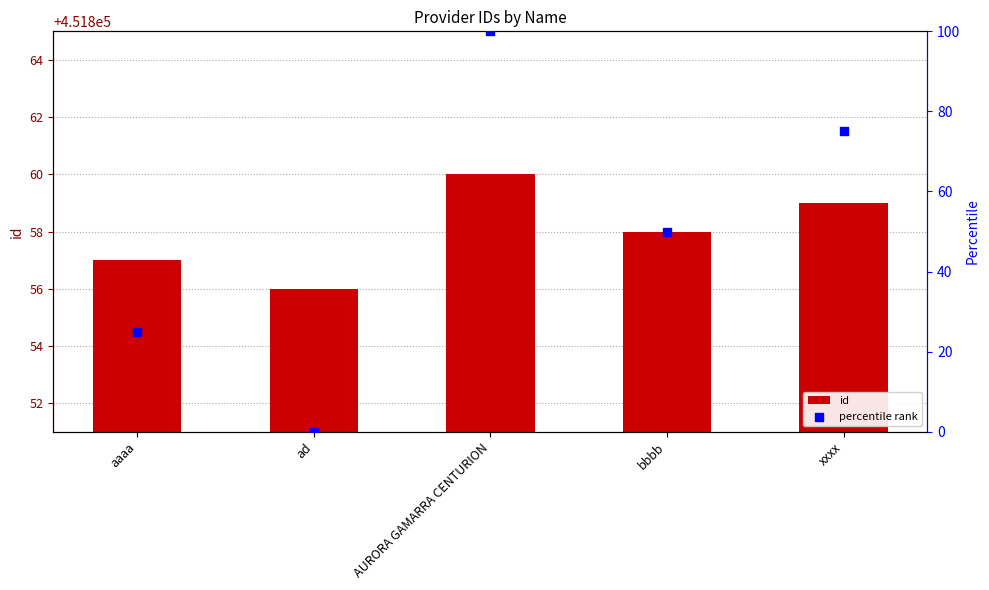

At which category is the sum across all series the highest?

AURORA GAMARRA CENTURION